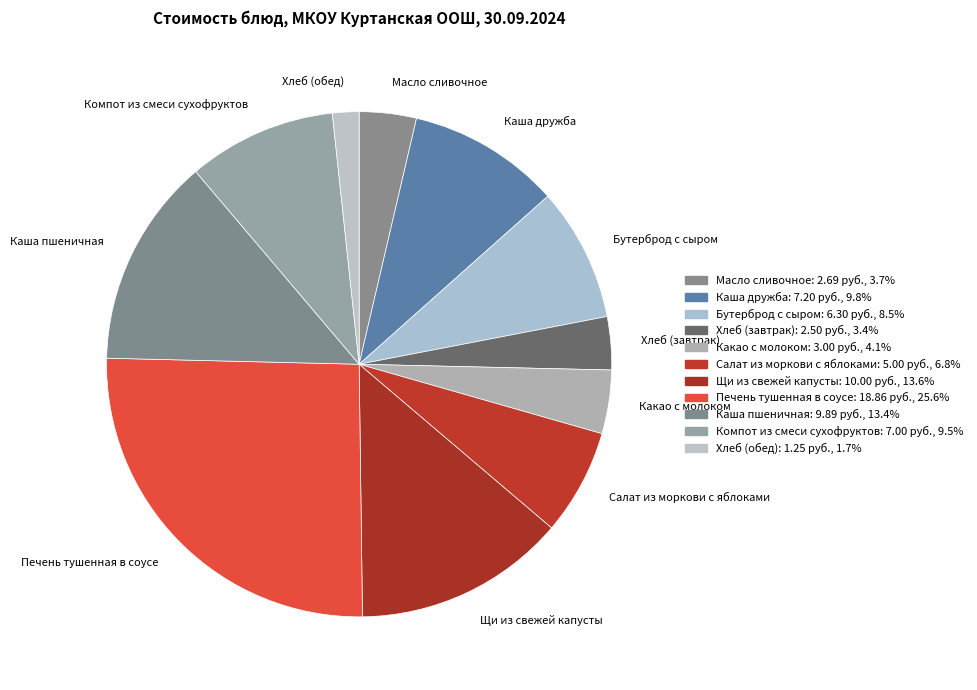

Which has a higher value, Компот из смеси сухофруктов or Хлеб (обед)?

Компот из смеси сухофруктов